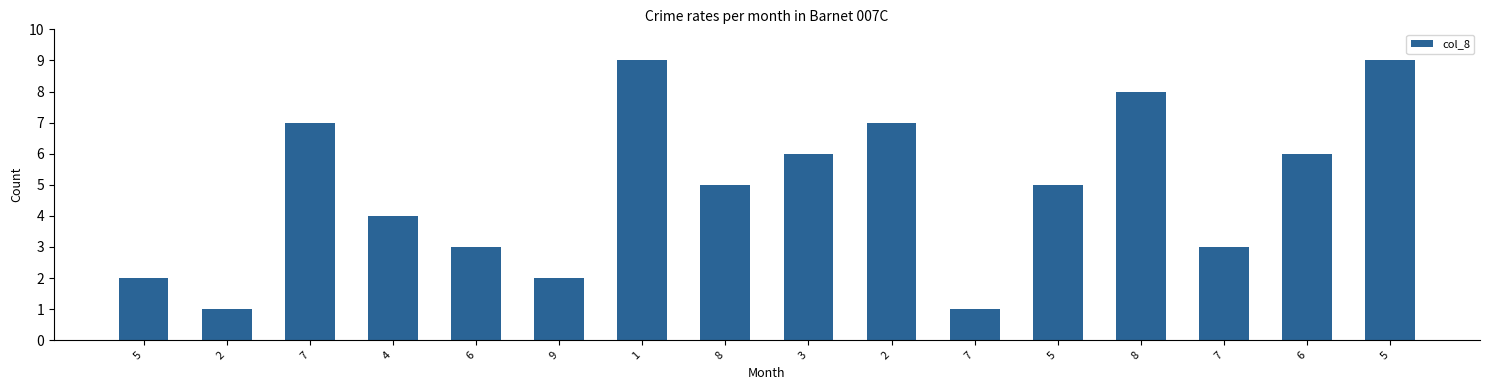

Rank the categories by value from highest to lowest.

1, 5, 8, 7, 2, 3, 6, 8, 5, 4, 6, 7, 5, 9, 2, 7